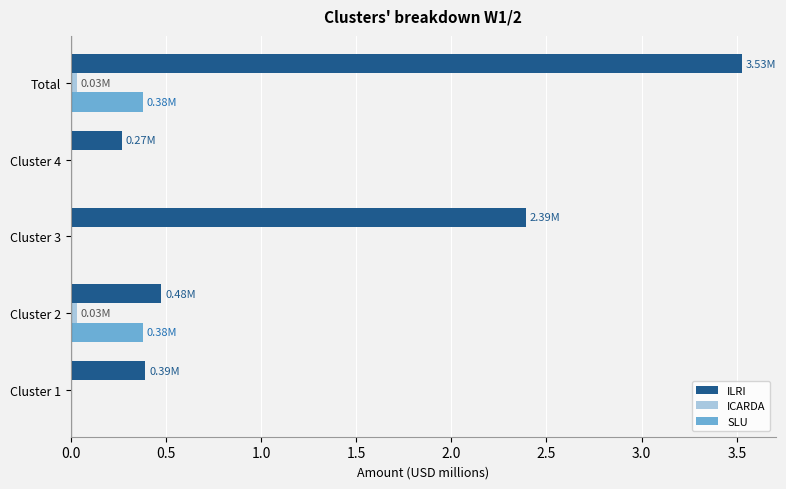

What is the sum of all SLU values?

0.8